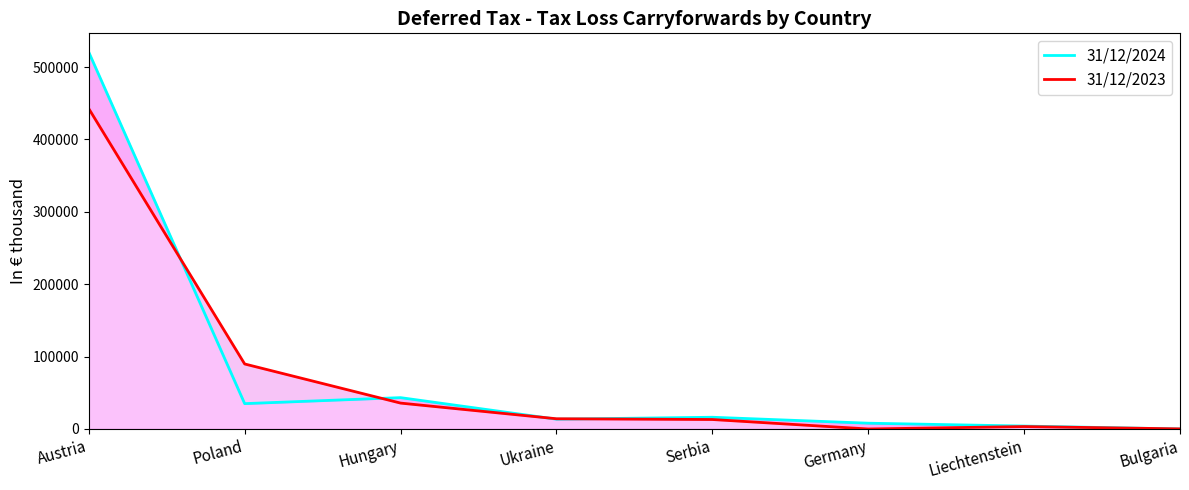

The value of 31/12/2023 at Hungary is 53888. True or false?

False